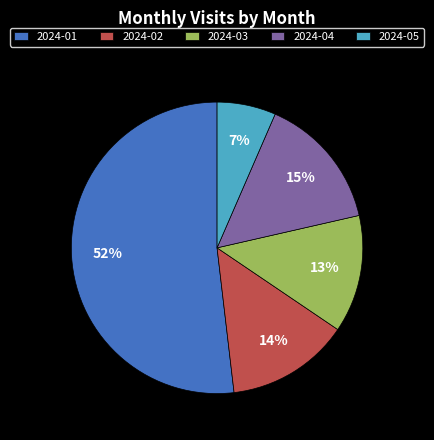

True or false: 2024-01 accounts for 44% of the total.

False